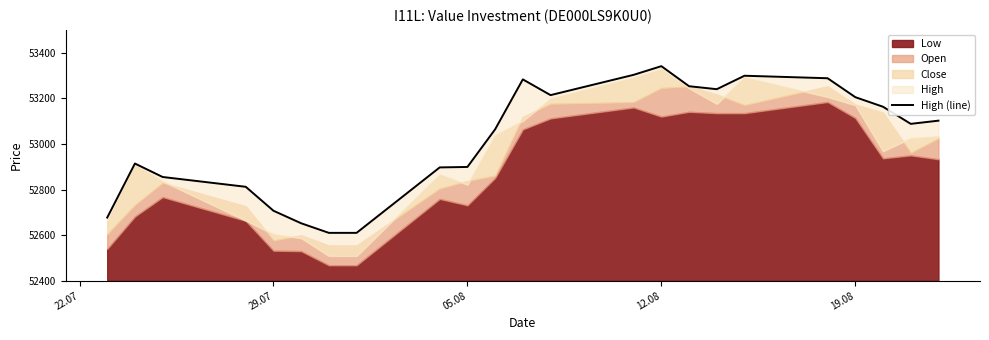

What is the difference between the maximum and minimum values?

731